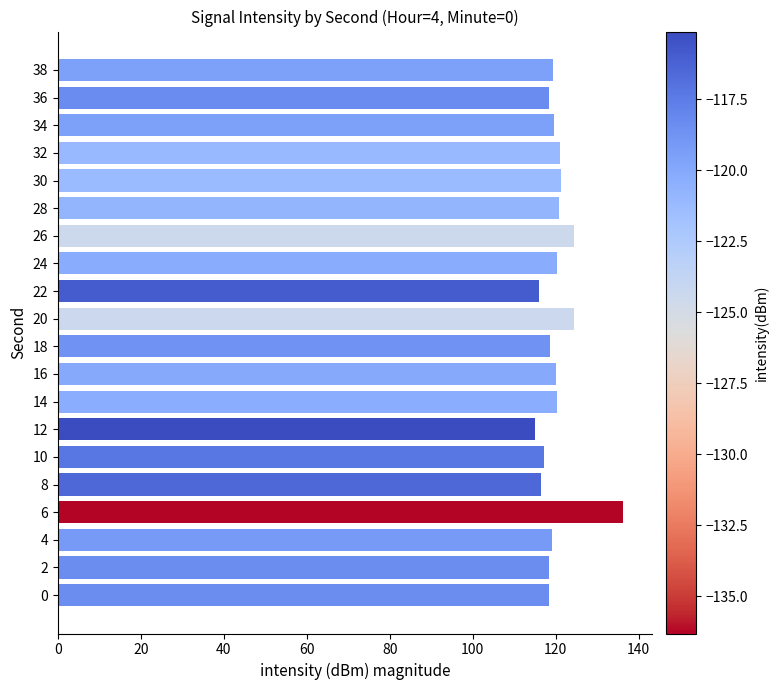

How many bars are there in total?

20